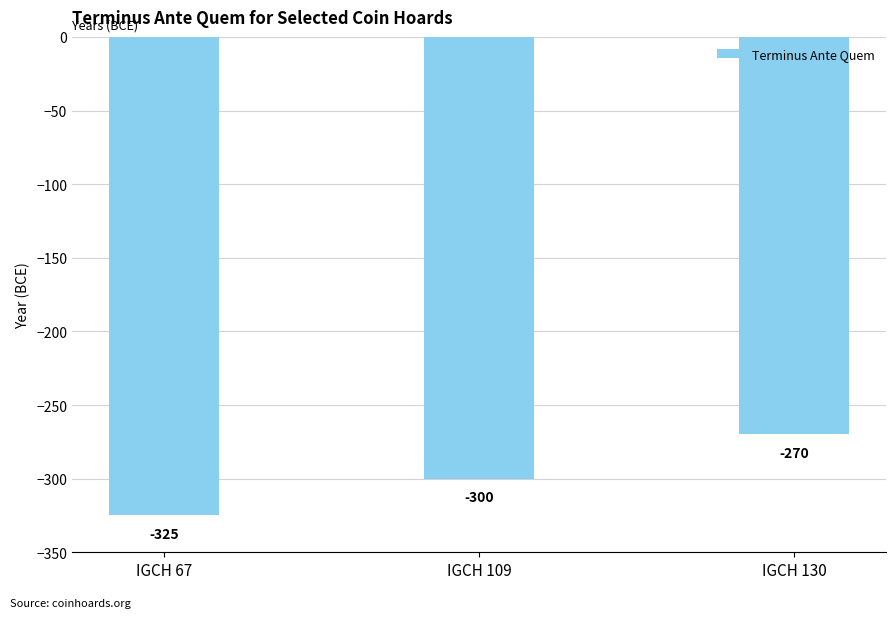

What is the maximum value shown in the chart?

-270